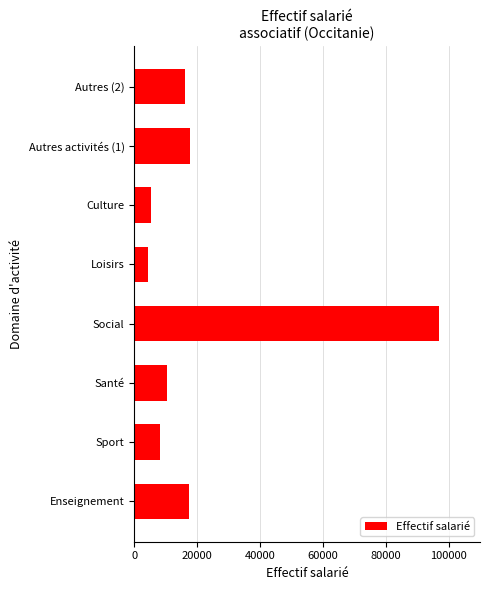

What is the maximum value shown in the chart?

96830